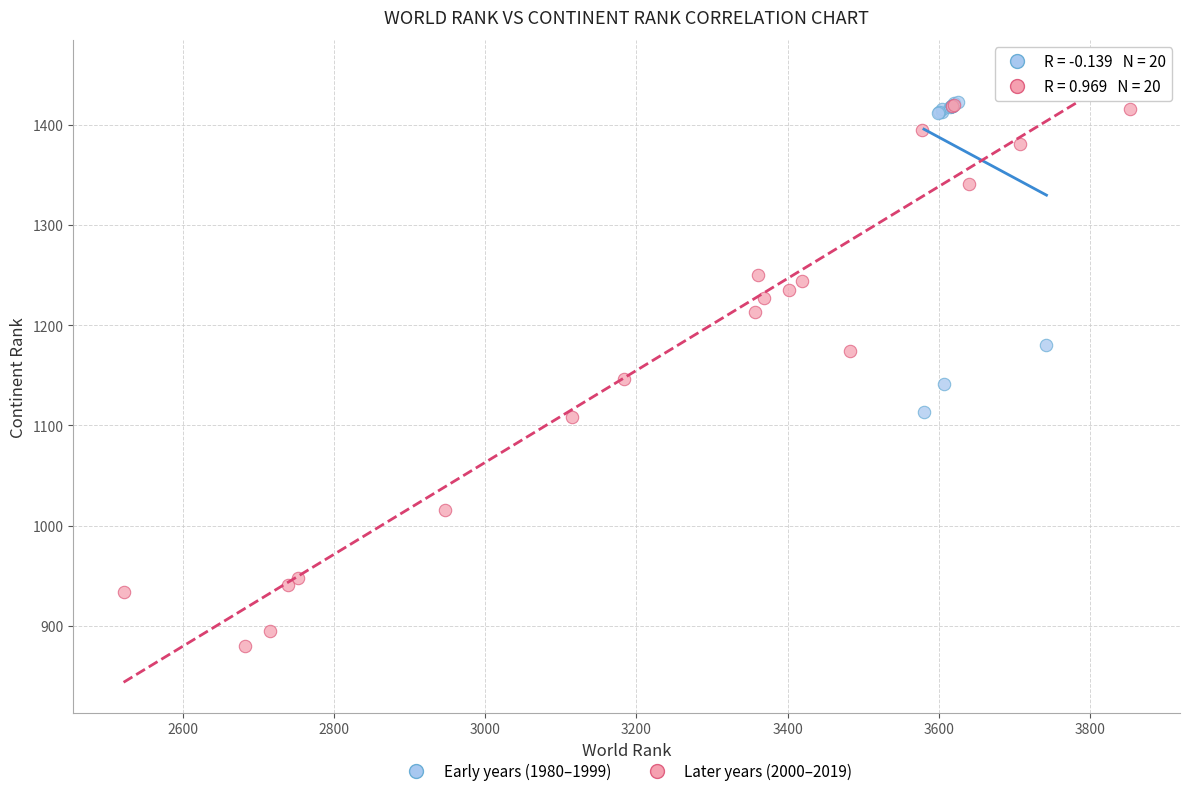

Which series has the largest Y range (max minus min)?

Later years (2000–2019)